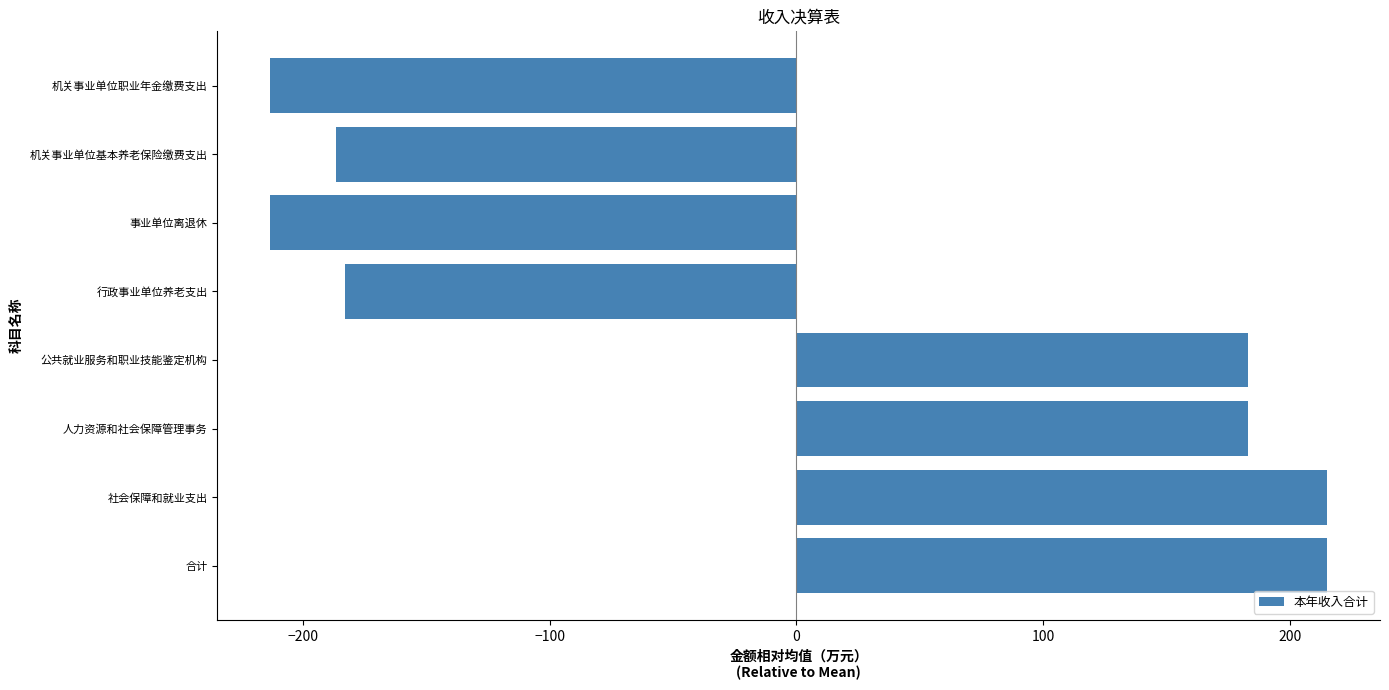

What is the approximate value at 合计?

215.1